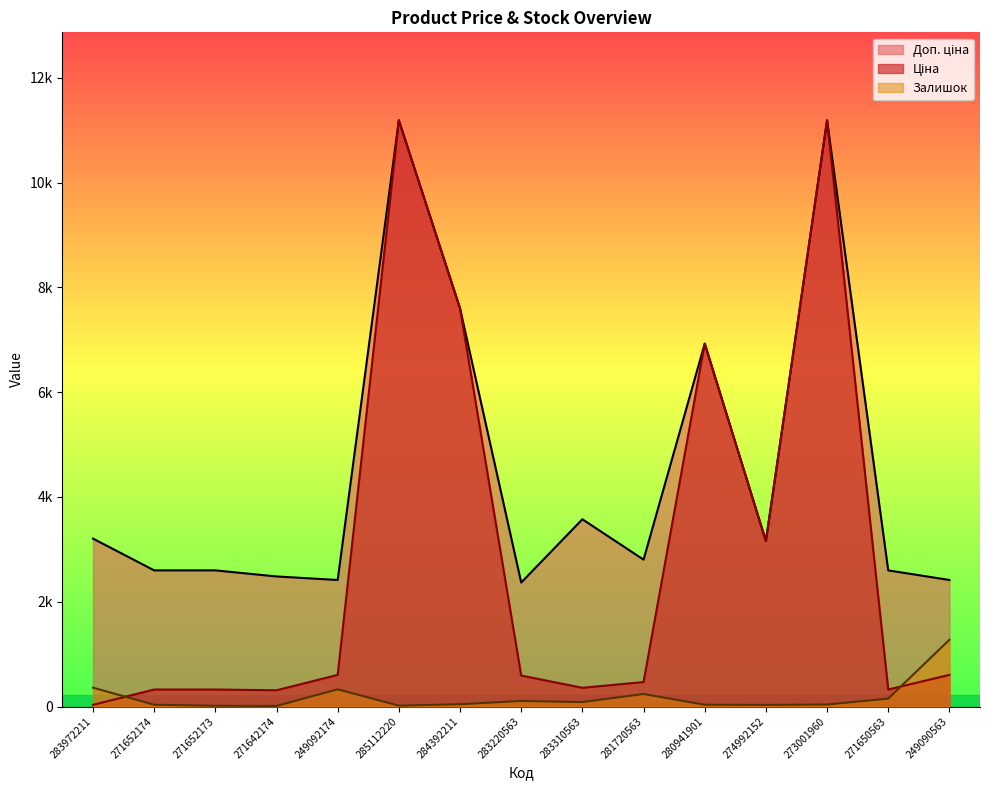

What is the difference between the maximum and minimum values in the Залишок series?

1263.0